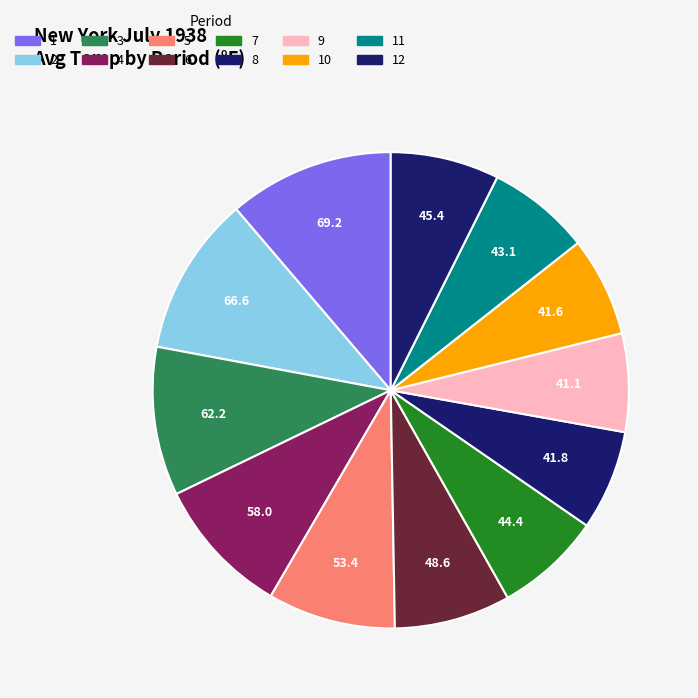

What is the change in value from 1 to 12?

-23.8